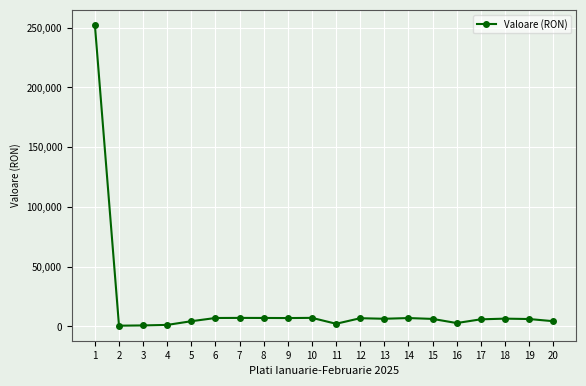

The value at 17 is 5981. True or false?

True